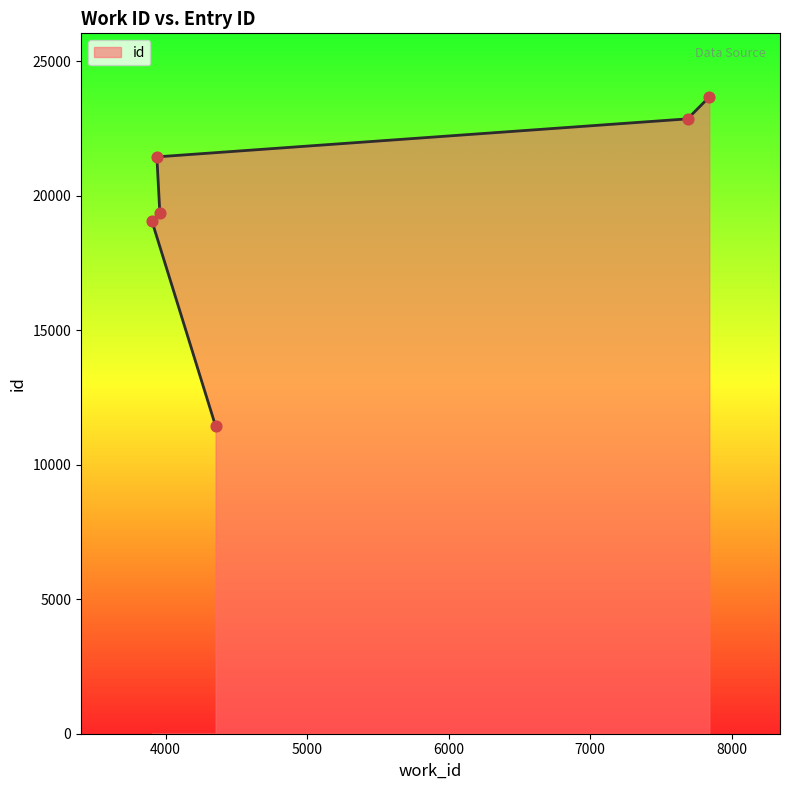

What is the change in value from 4353 to 3959?

+7921